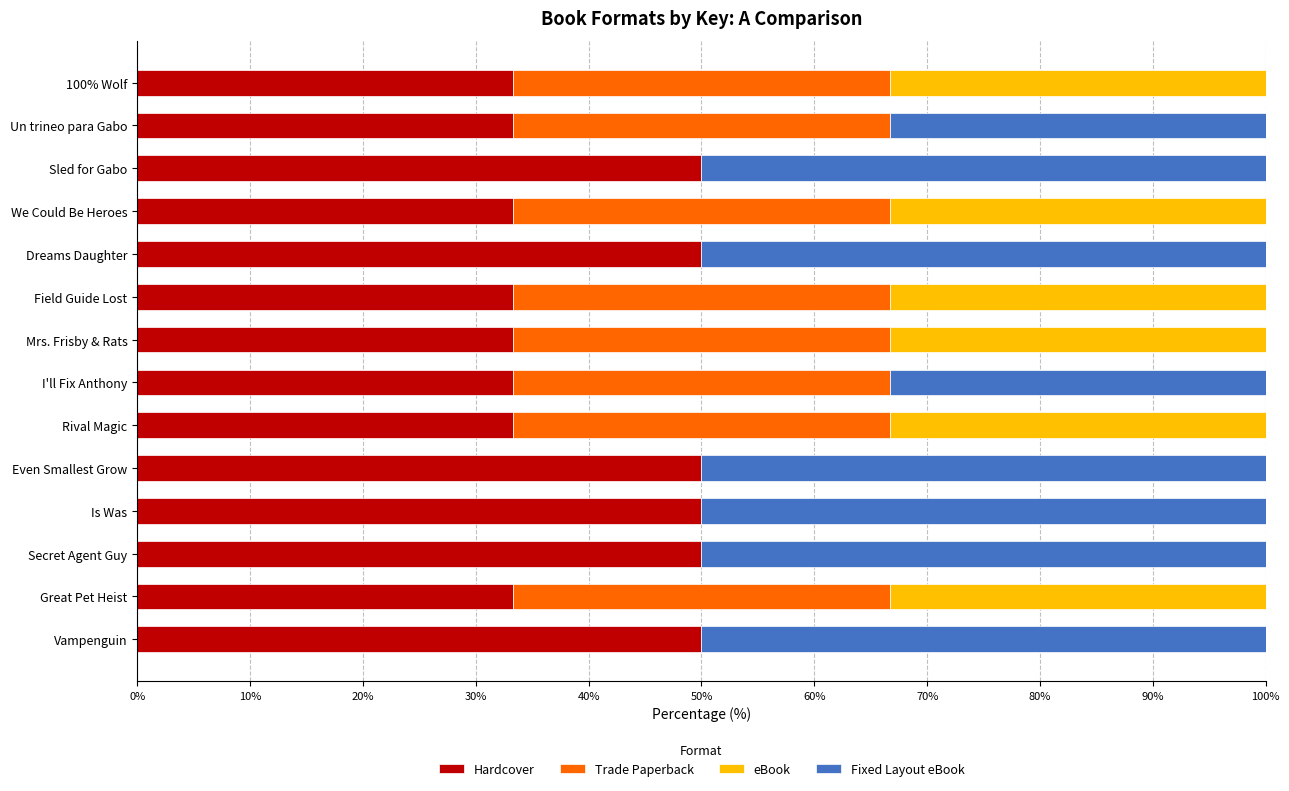

What is the sum of all Hardcover values?

566.7